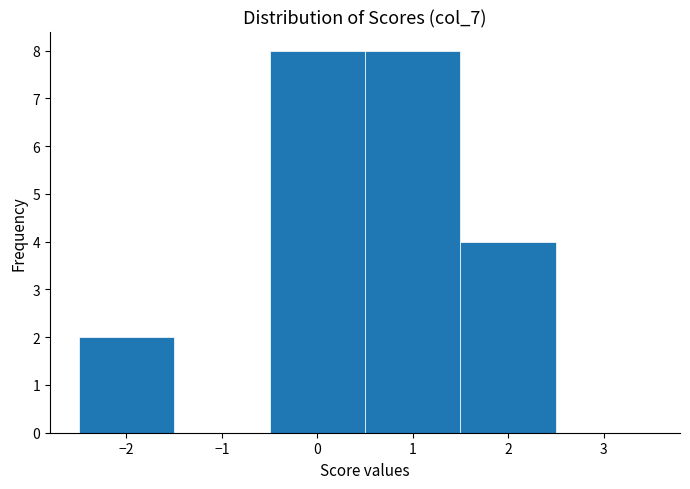

How tall is the bar that spans -0.5 to 0.5 on the x-axis? The values are not printed on the chart, so give them approximately, as read against the axis.

8